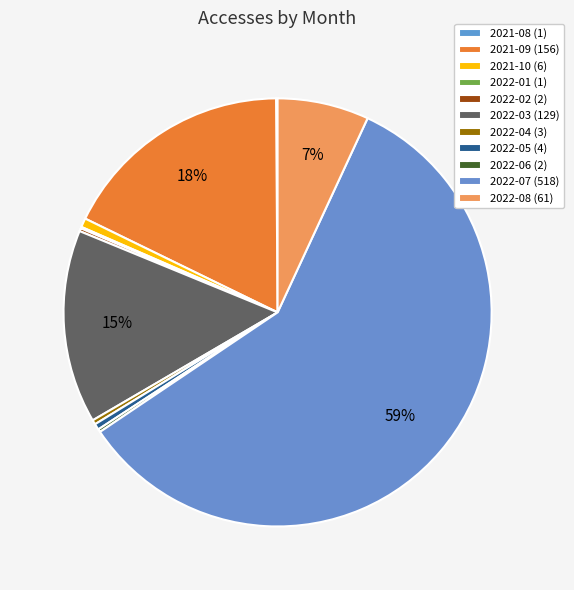

Does 2022-04 represent more than half of the total?

No